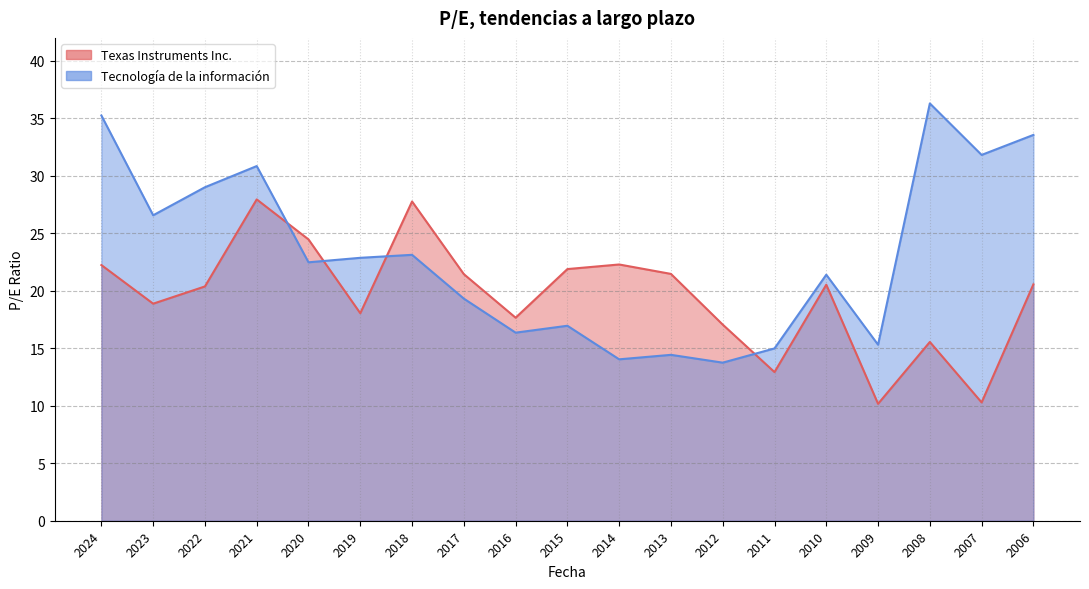

True or false: Texas Instruments Inc. has a value of 10.8 at 2016.

False